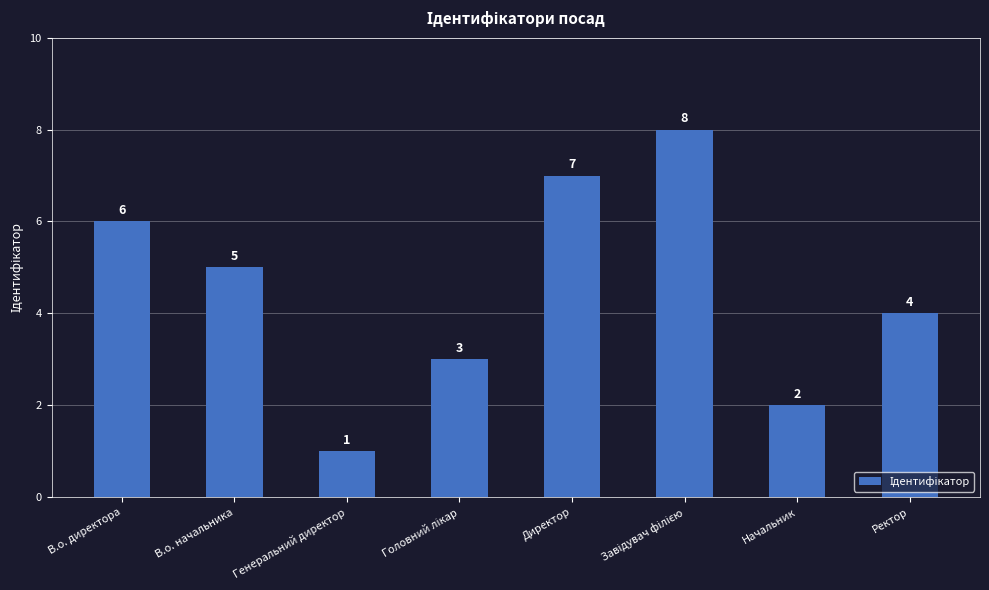

What is the difference between the values at Ректор and В.о. начальника?

1